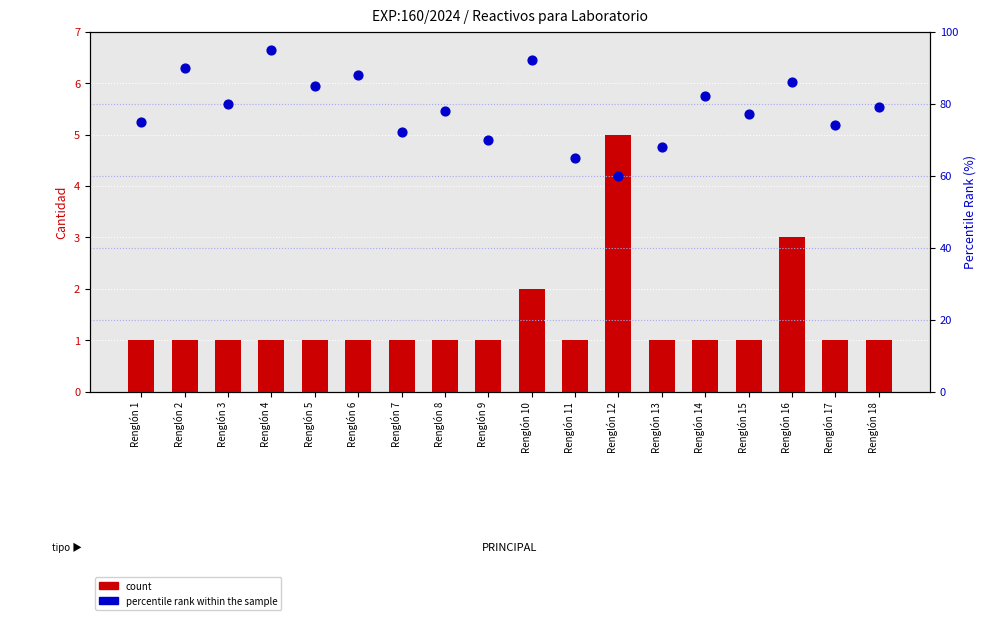

Which series has the largest Y range (max minus min)?

percentile rank within the sample